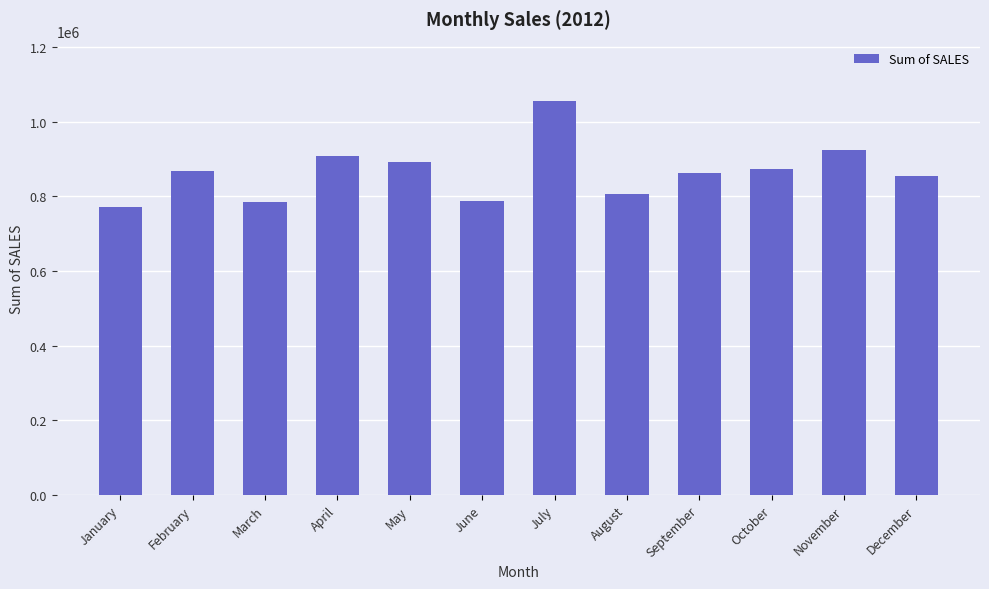

What is the difference between the second highest and second lowest values?

139266